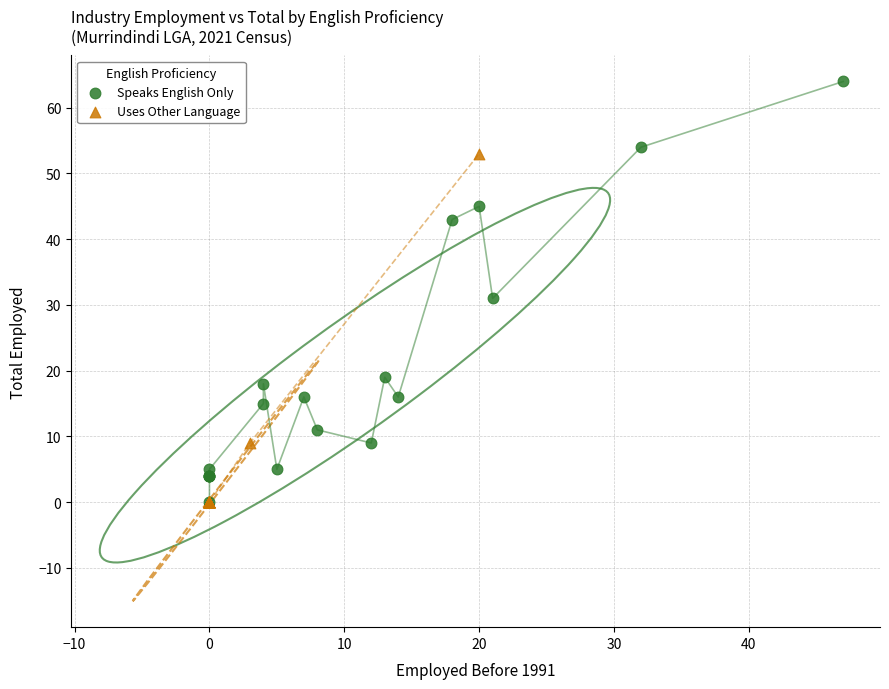

Which series has the largest Y range (max minus min)?

Speaks English Only